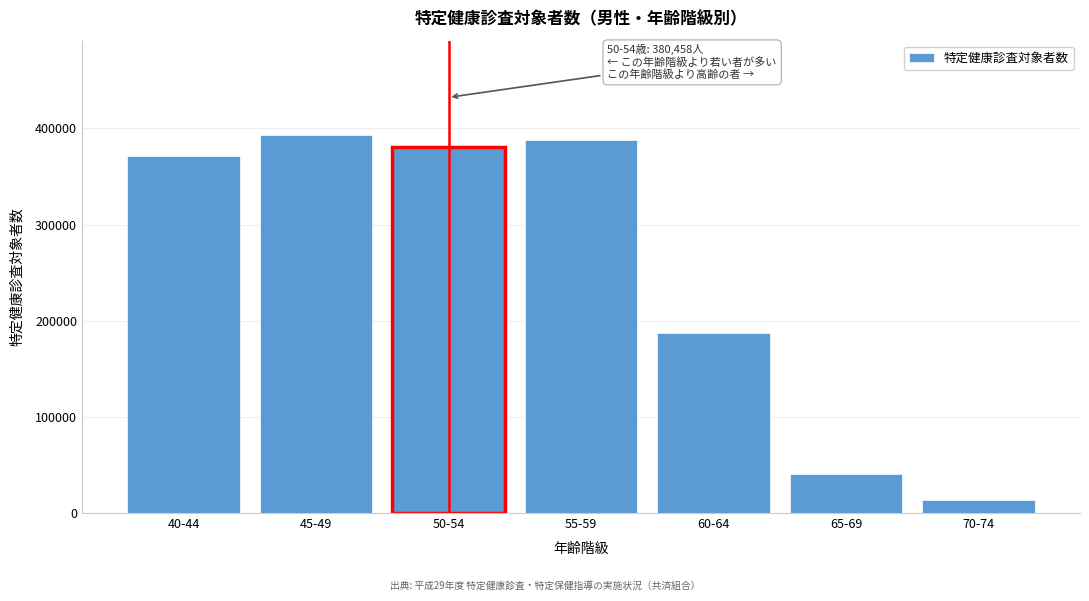

Reading left to right, list all the values displayed in this chart.

371208	392927	380458	387412	187436	41051	14040